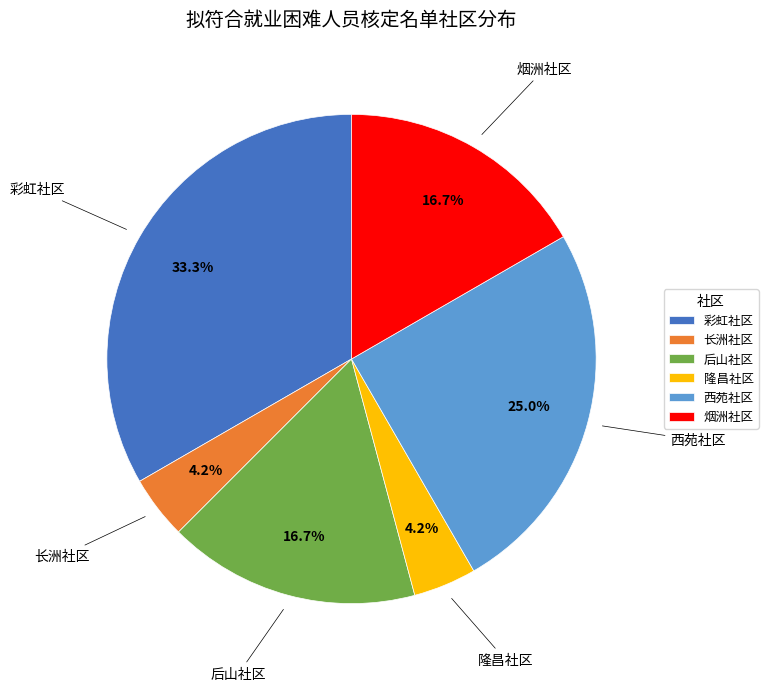

How many segments does this pie chart have?

6